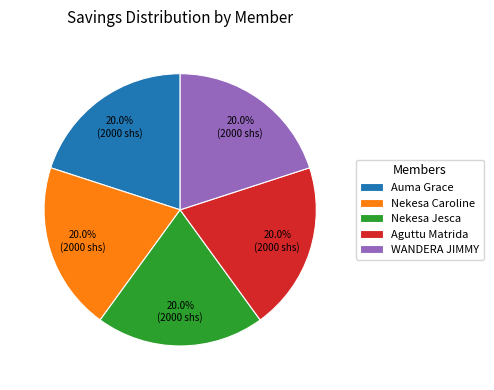

Count the number of slices in the pie.

5